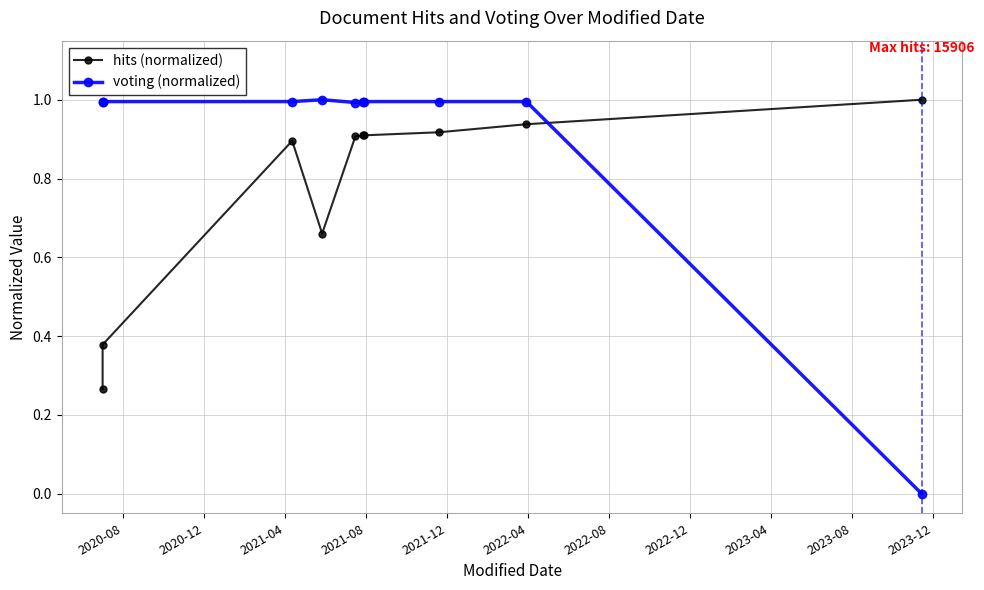

What is the difference between the highest and lowest values at 2020-12?

0.6